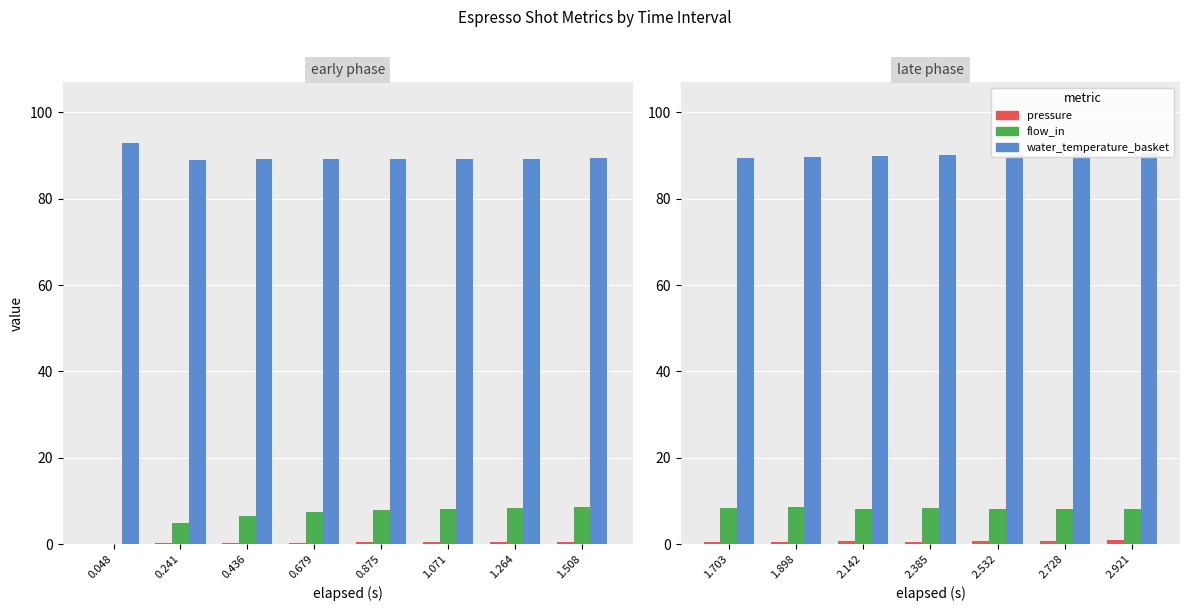

Which label corresponds to the smallest value in the chart?

1.898